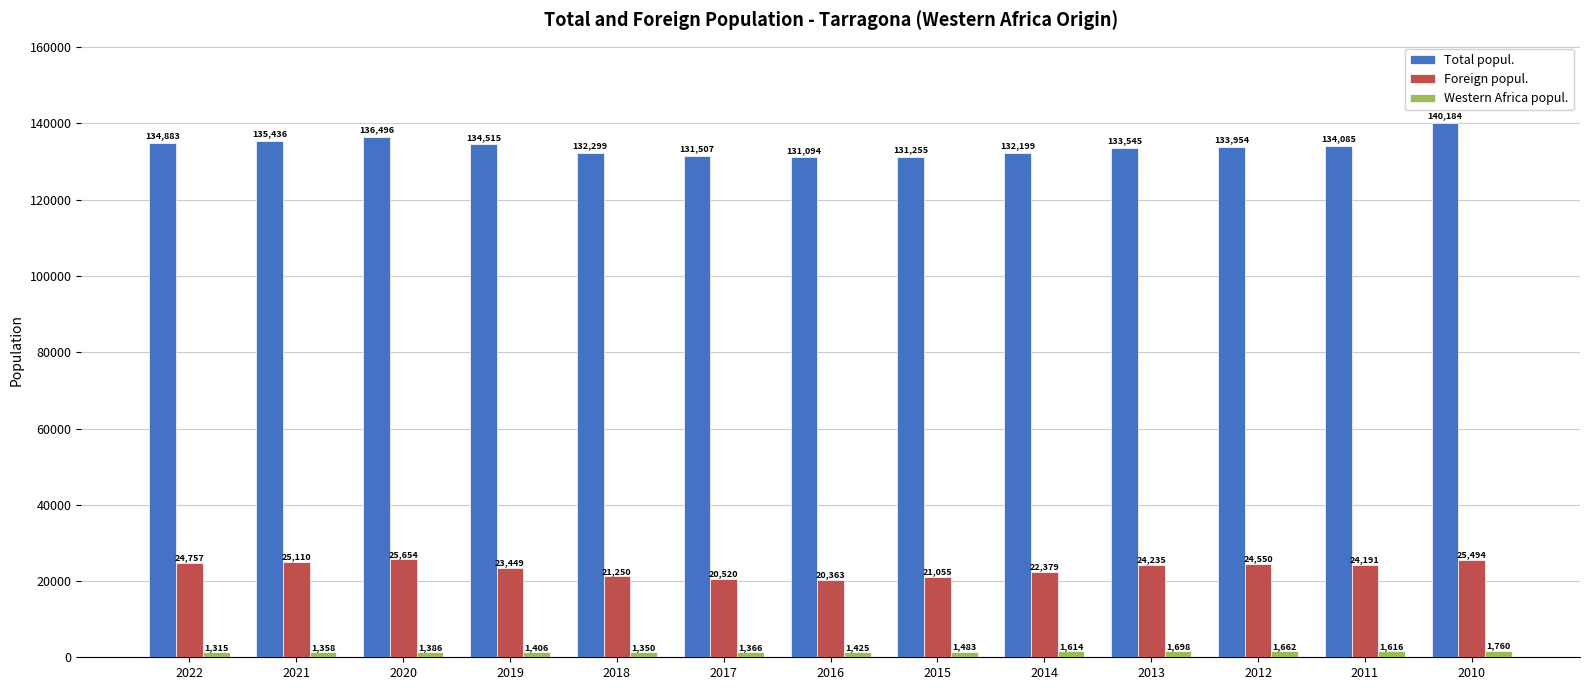

The value of Total popul. at 2019 is 31015. True or false?

False